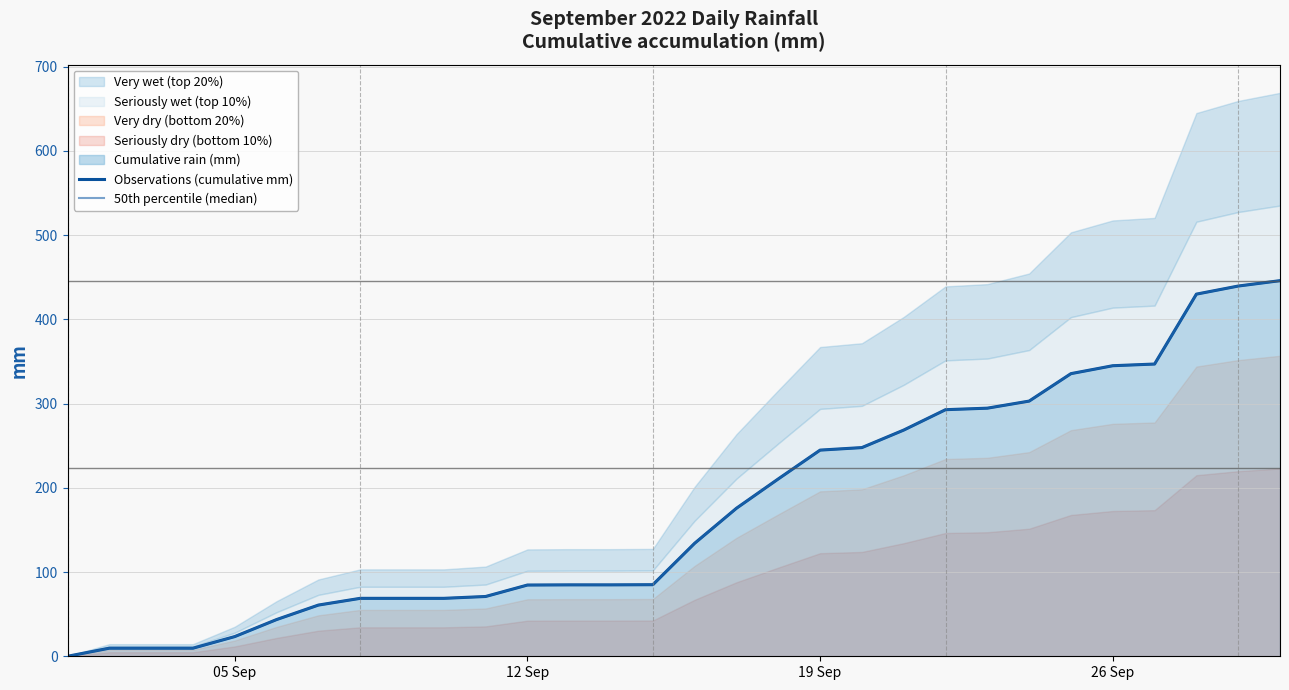

Is it true that 50th percentile (median) equals 333.6 at 17?

False